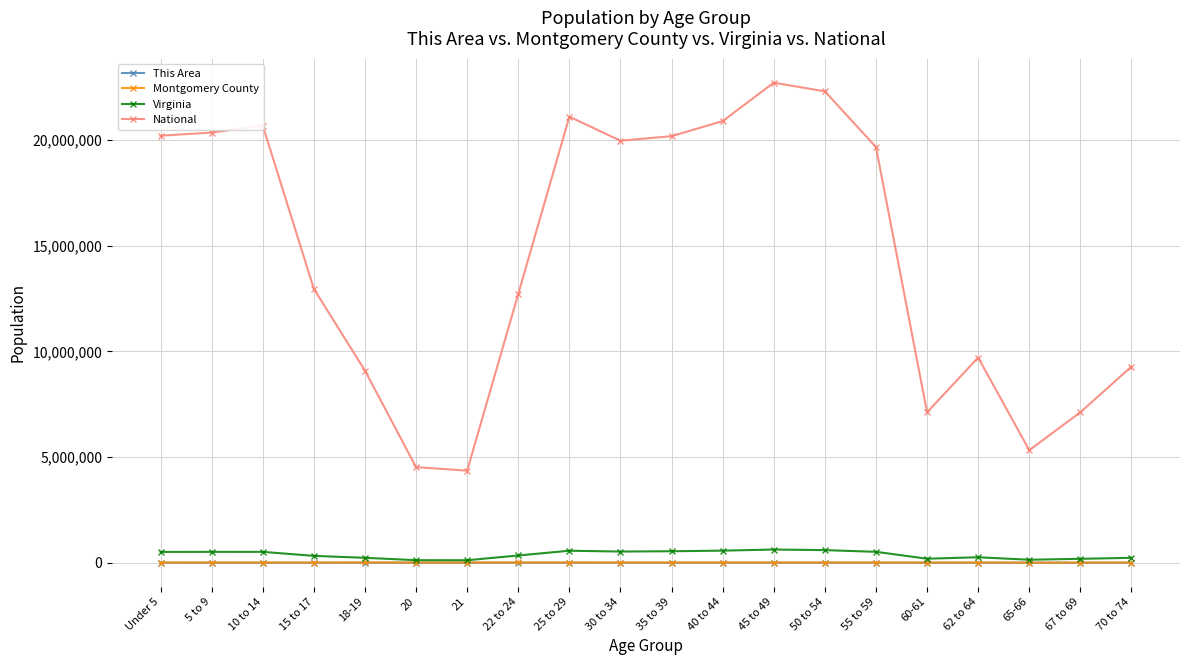

True or false: Virginia and National cross at least once.

False